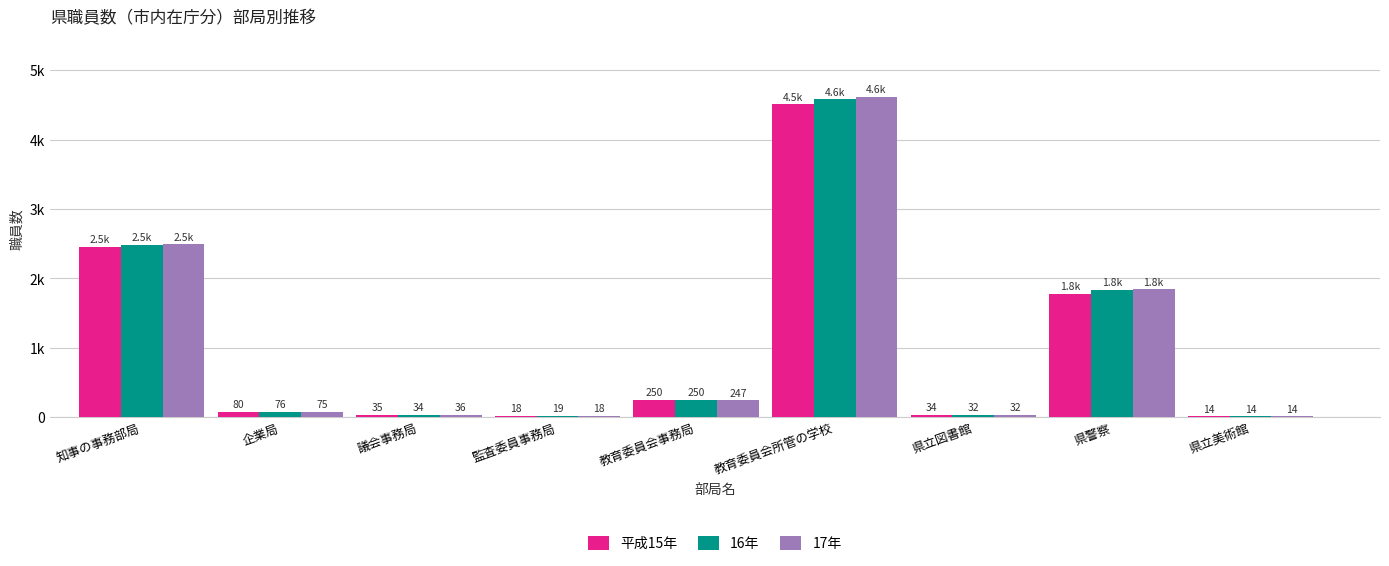

What is the lowest value of the 平成15年 series?

14